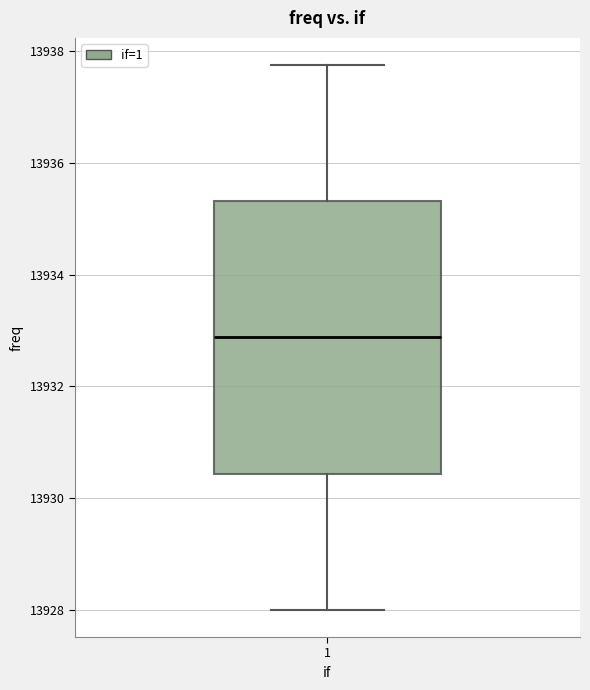

Read this box plot against the y-axis: the position of the median line, the range covered by the box, and the ends of both whiskers. The values are not printed on the chart, so give them approximately, as read against the axis.

median 13932.8, box 13930.4 to 13935.4, whiskers 13928.0 to 13937.8